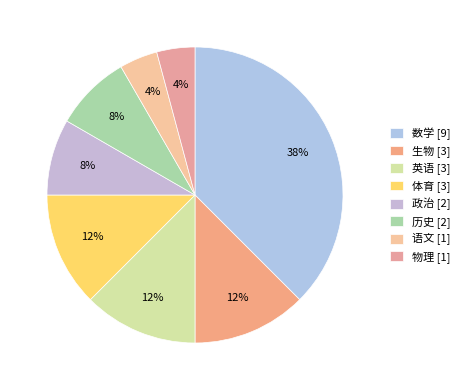

What portion of the pie excludes 数学?

62.5%